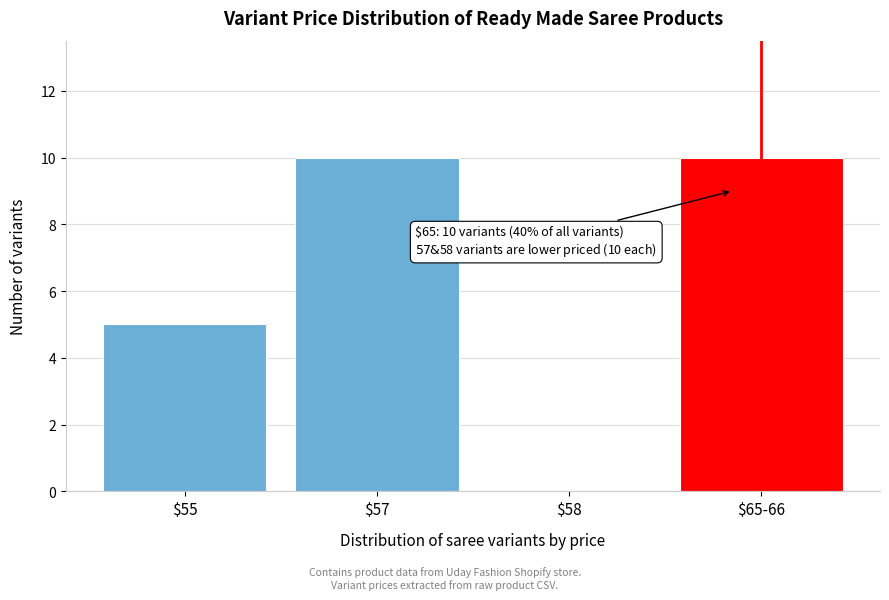

The chart shows a value of 3 at $55. True or false?

False